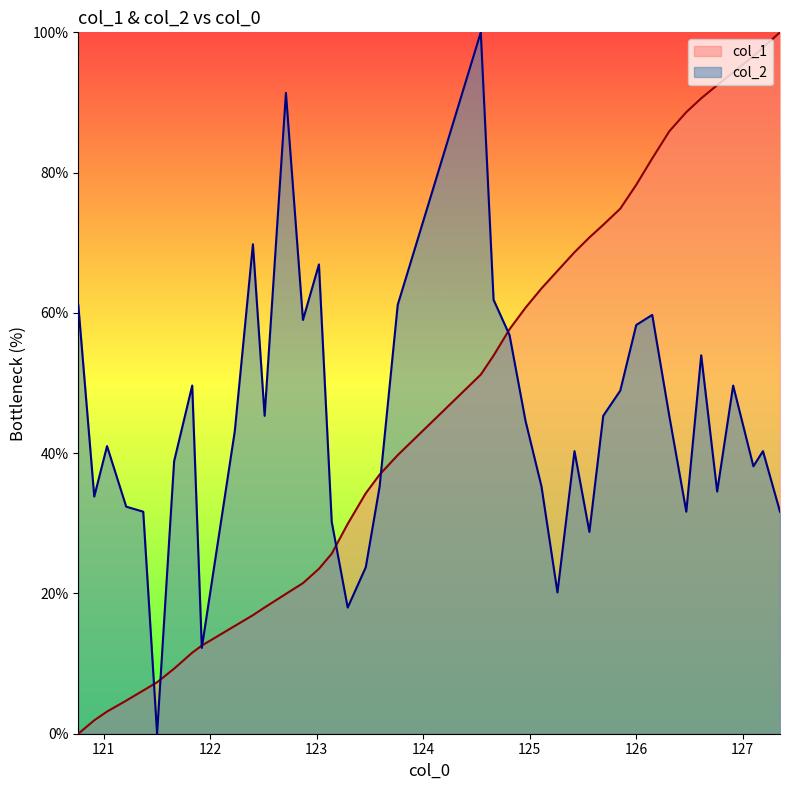

What is the maximum value for col_2?

100.0